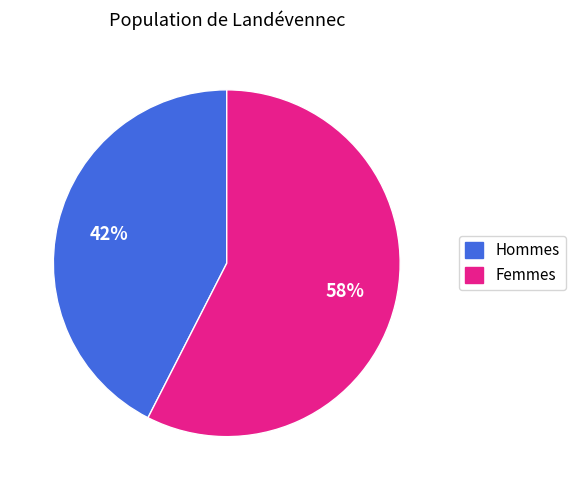

Is there a majority slice in this chart?

Yes